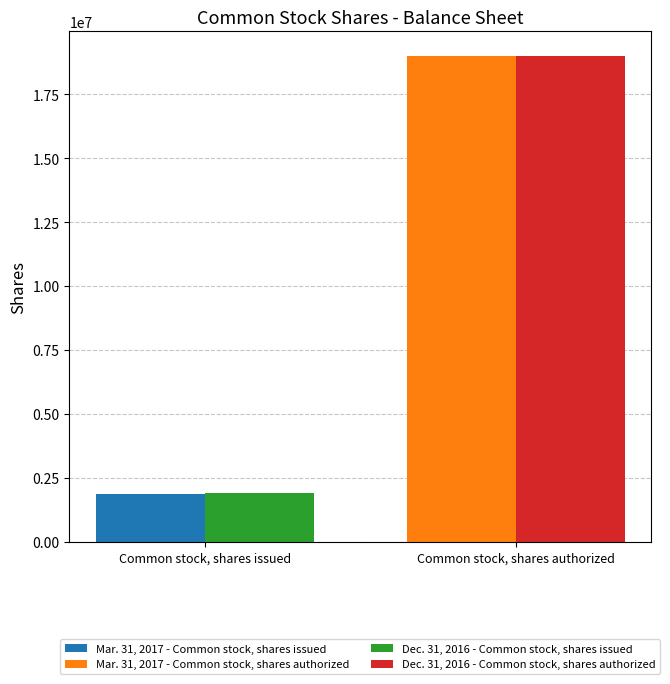

The value of Dec. 31, 2016 at Common stock, shares authorized is 4770176. True or false?

False